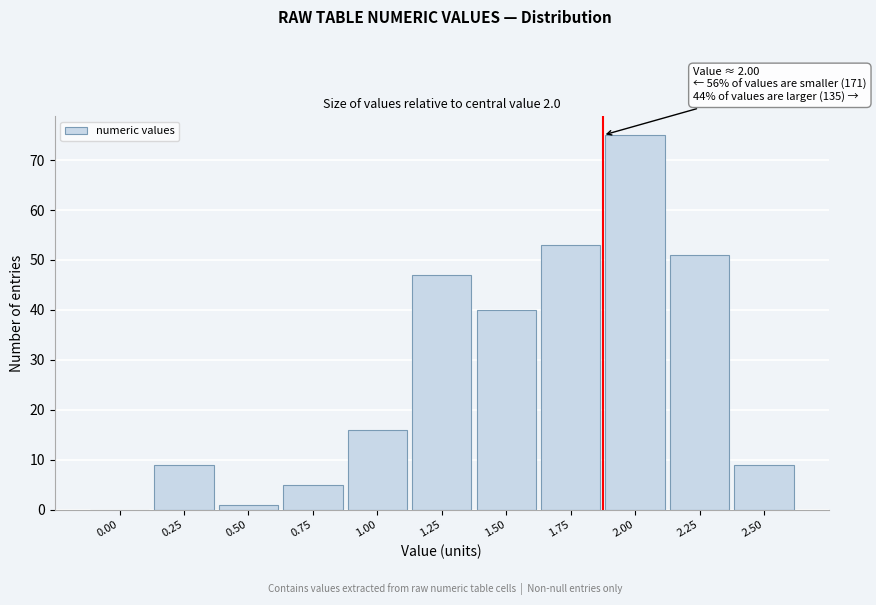

Reading right to left, extract all data points from this chart.

2.50=9	2.25=51	2.00=75	1.75=53	1.50=40	1.25=47	1.00=16	0.75=5	0.50=1	0.25=9	0.00=0